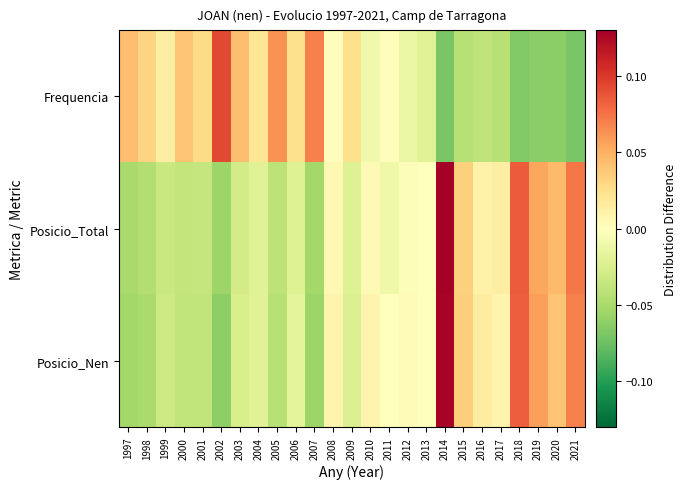

At which category is the sum across all series the highest?

2014